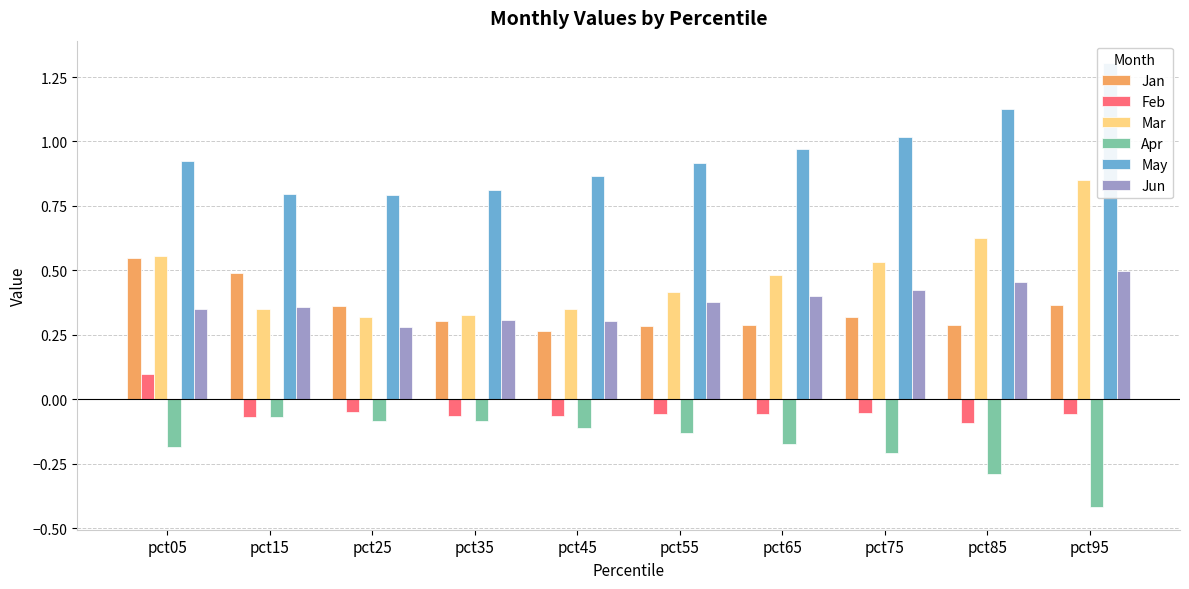

What are all the series names shown in the legend?

Jan, Feb, Mar, Apr, May, Jun